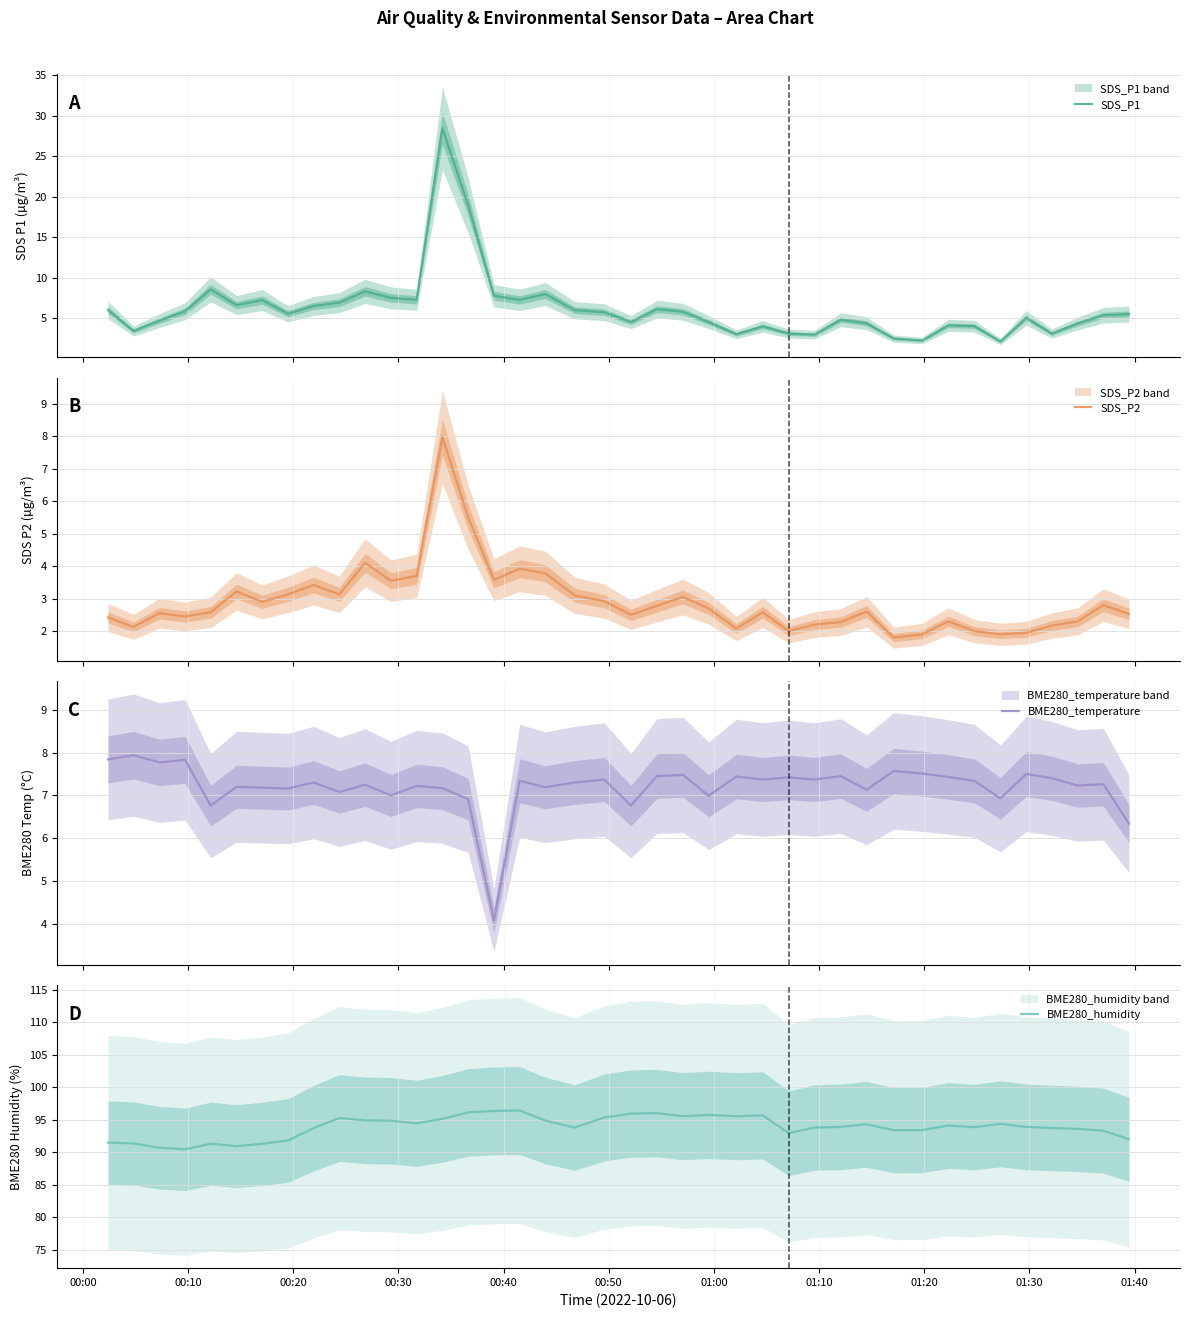

What is the maximum value for BME280_humidity?

96.4